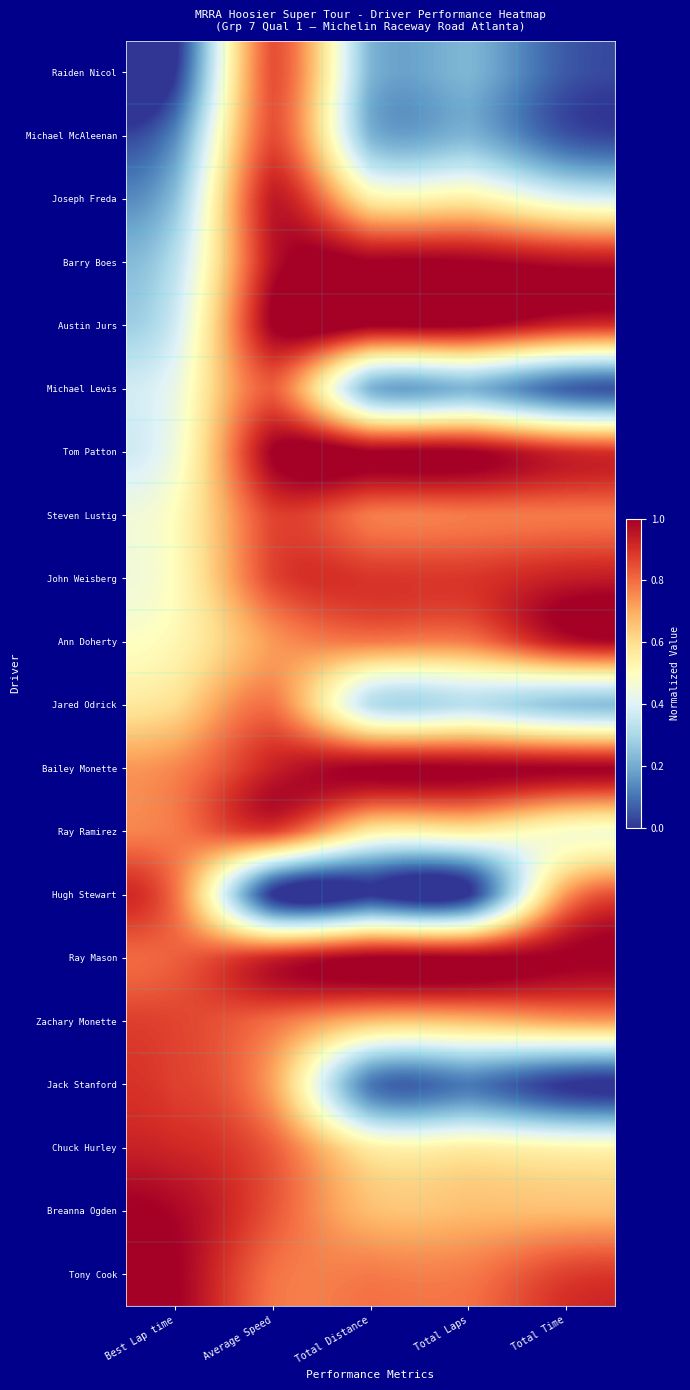

How many series are shown in this chart?

20